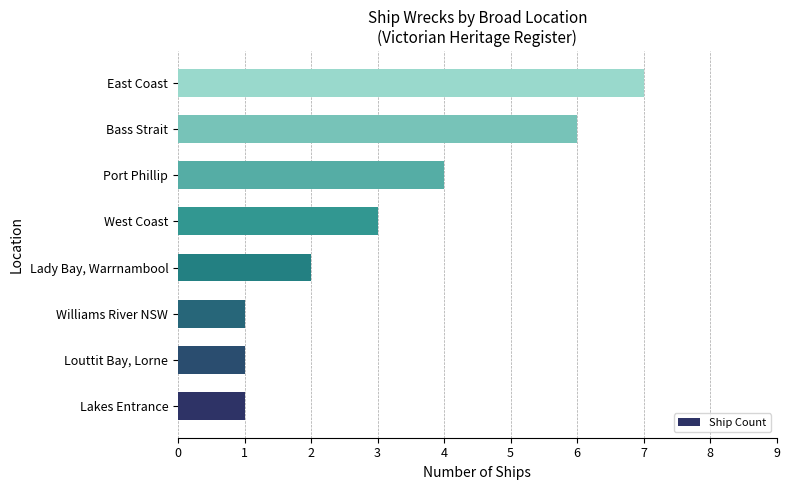

What is the change in value from Louttit Bay, Lorne to Bass Strait?

+5